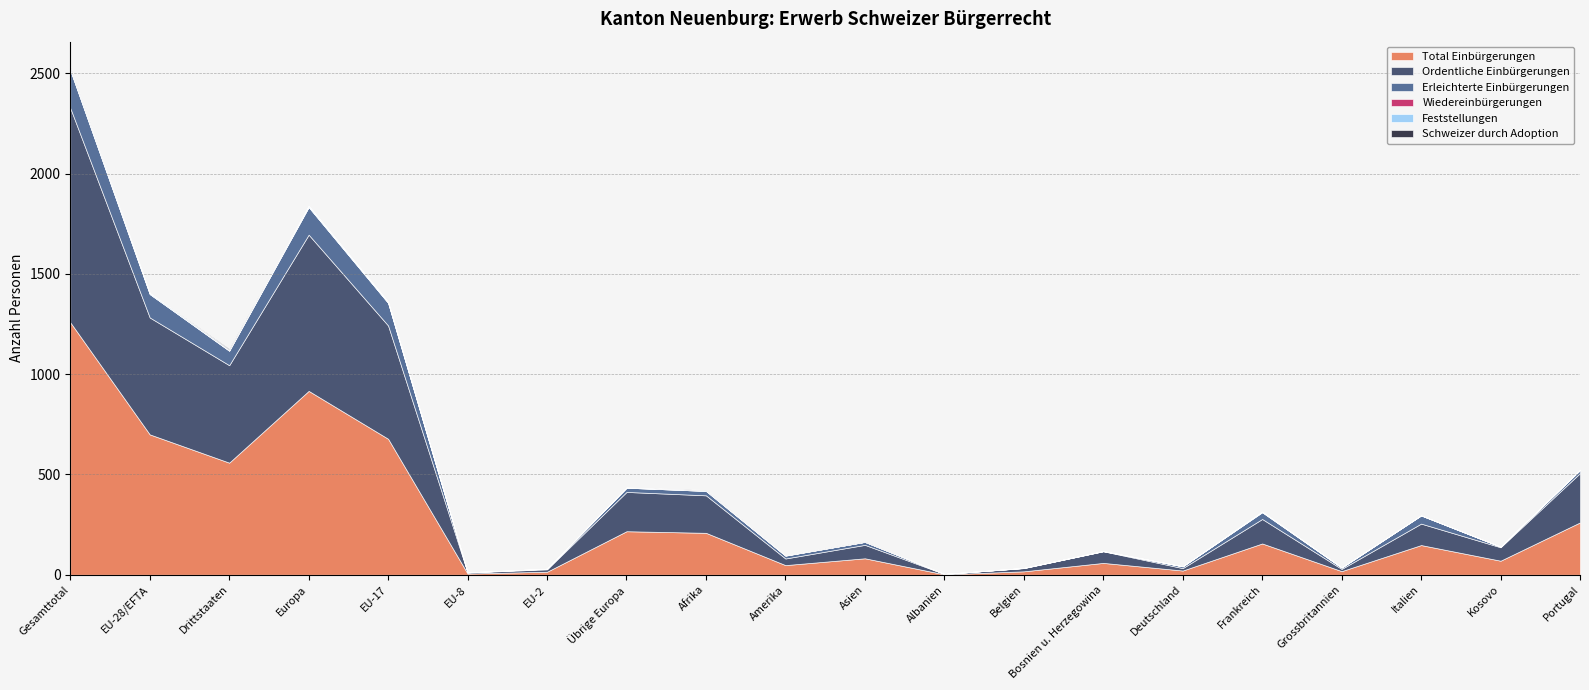

Rank the series at Übrige Europa from highest to lowest value.

Total Einbürgerungen, Ordentliche Einbürgerungen, Erleichterte Einbürgerungen, Feststellungen, Wiedereinbürgerungen, Schweizer durch Adoption